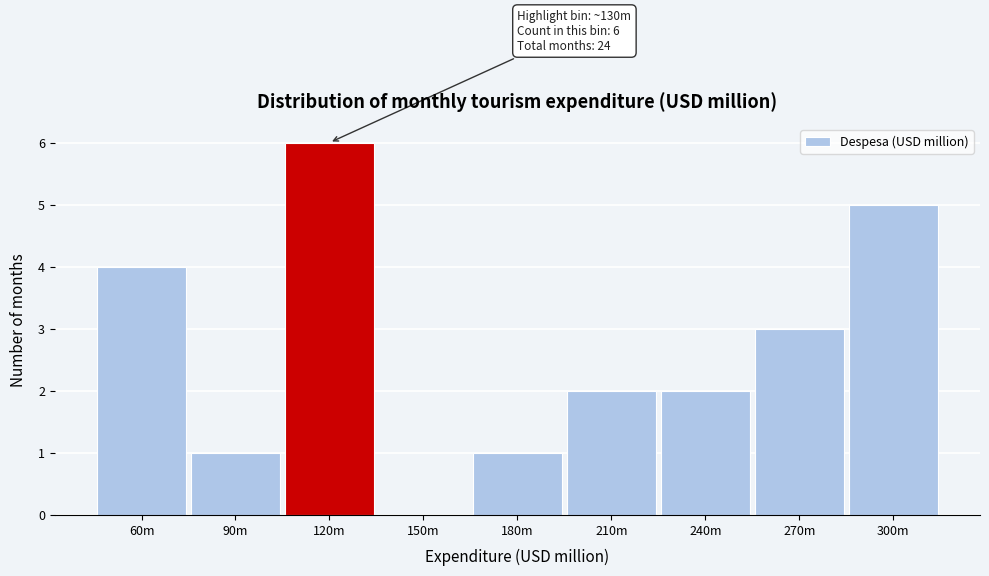

Reading left to right, list all the values displayed in this chart.

60m=4	90m=1	120m=6	150m=0	180m=1	210m=2	240m=2	270m=3	300m=5